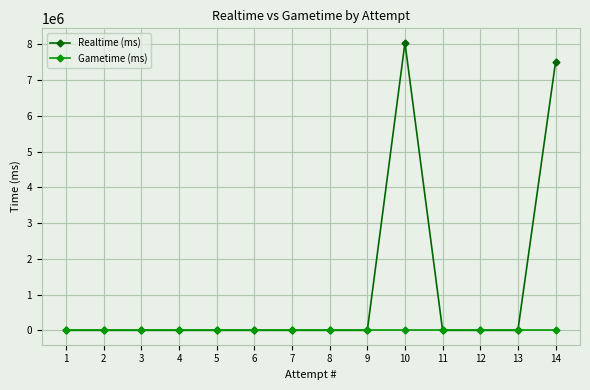

Does the chart display data point markers on the line(s)?

Yes